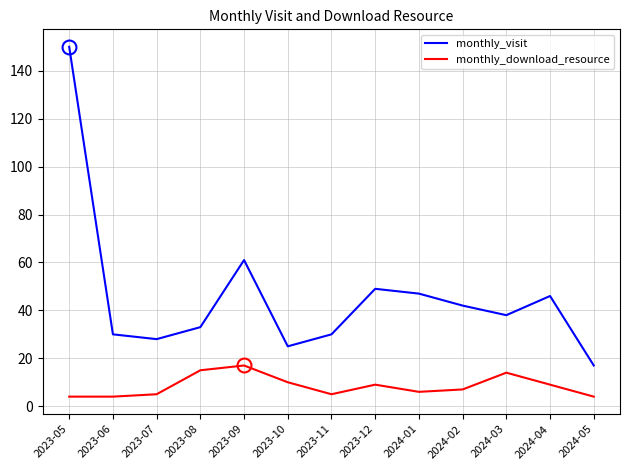

Rank the series by their maximum value, from lowest to highest.

monthly_download_resource, monthly_visit